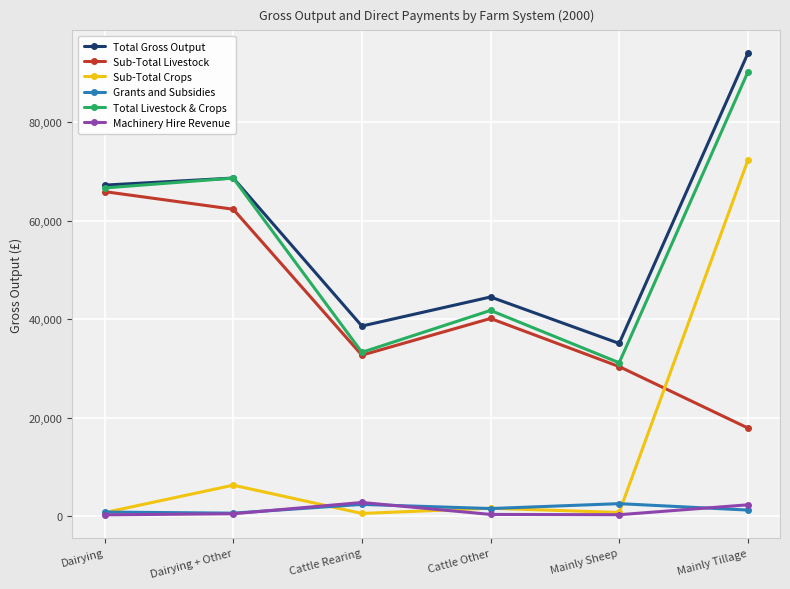

The Machinery Hire Revenue series shows 2804 at Cattle Rearing. True or false?

True